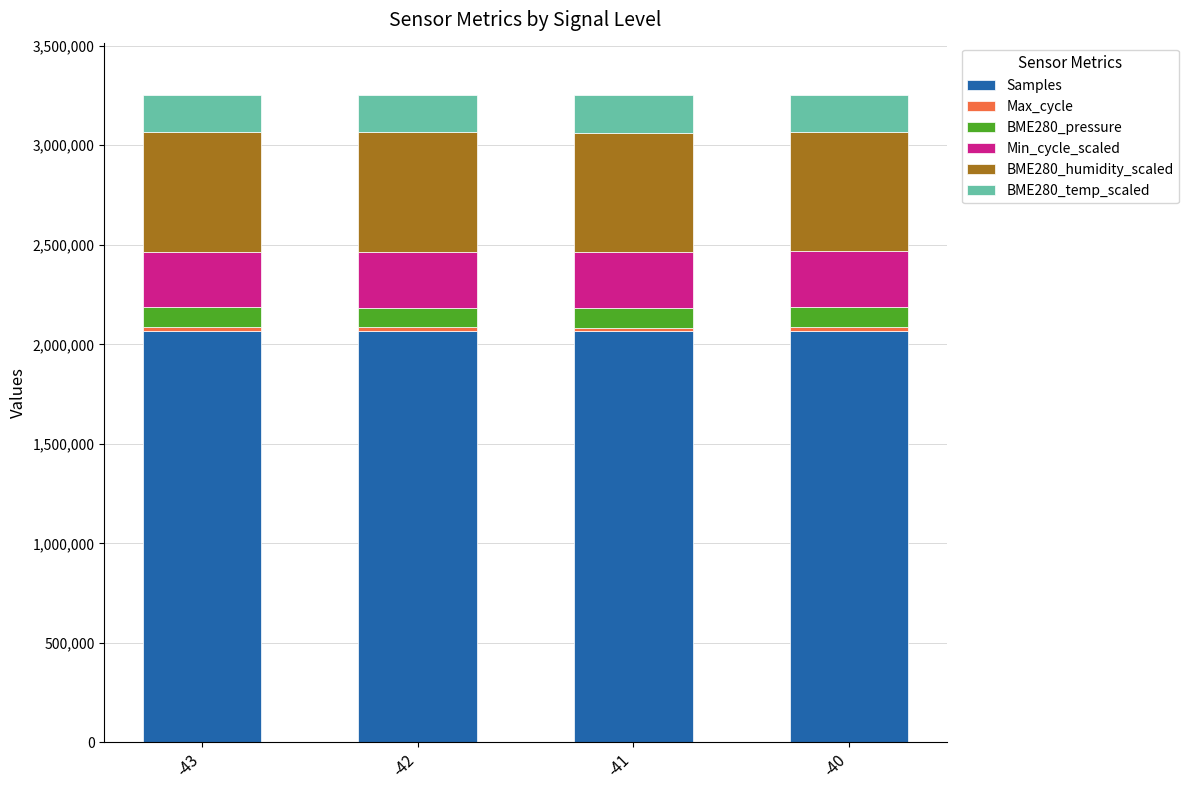

The value of Samples at -43 is 2065546. True or false?

True